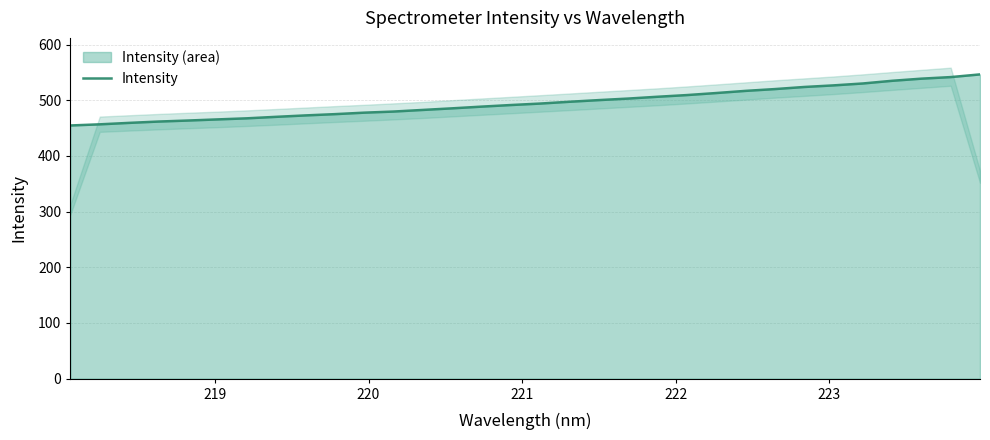

What is the maximum value for Intensity?

546.4